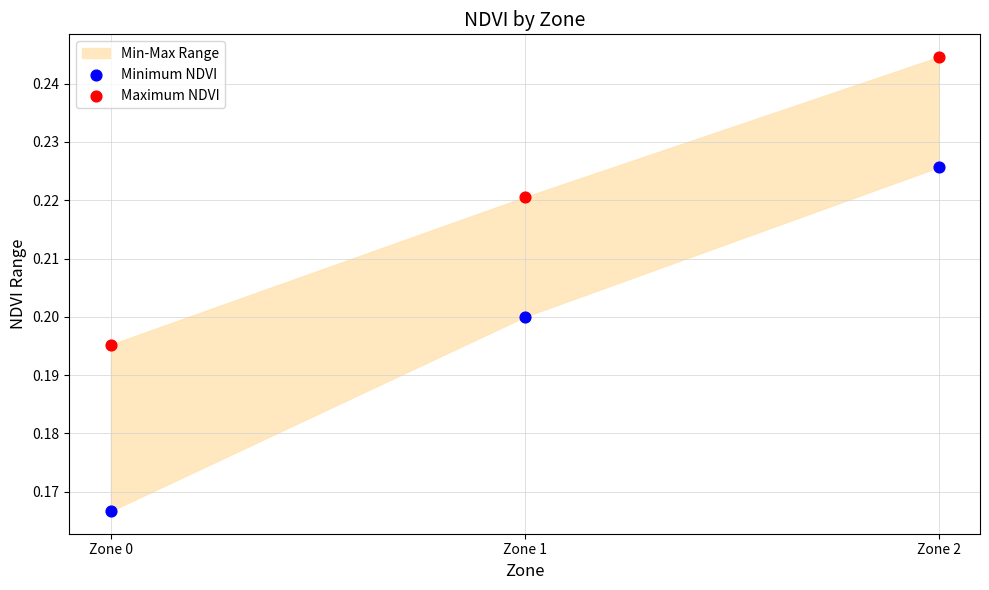

Which series has the widest spread of Y values?

Minimum NDVI